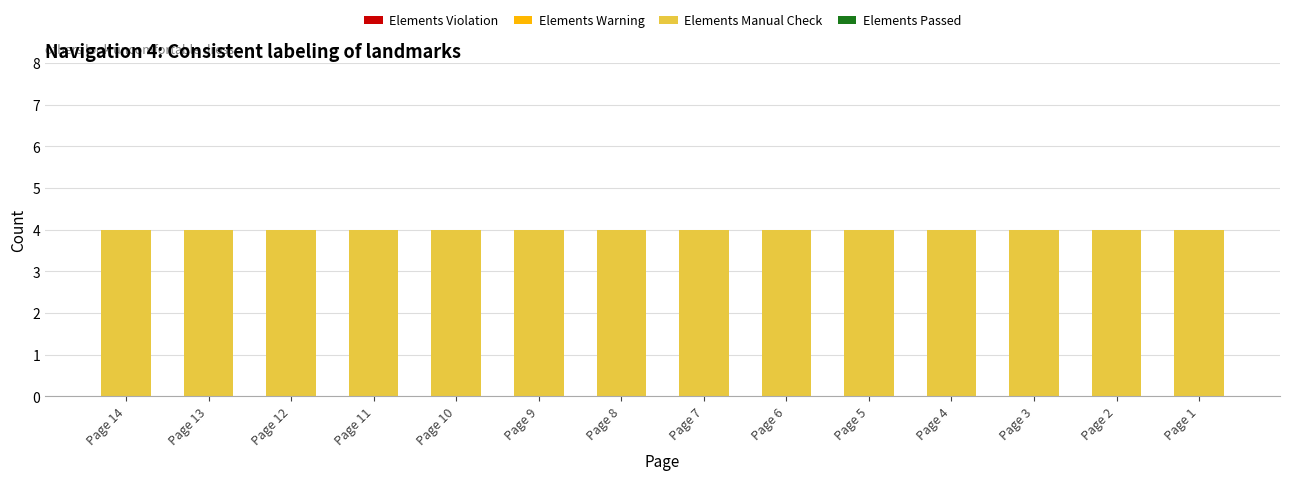

Which series has the largest range (max minus min)?

Elements Violation